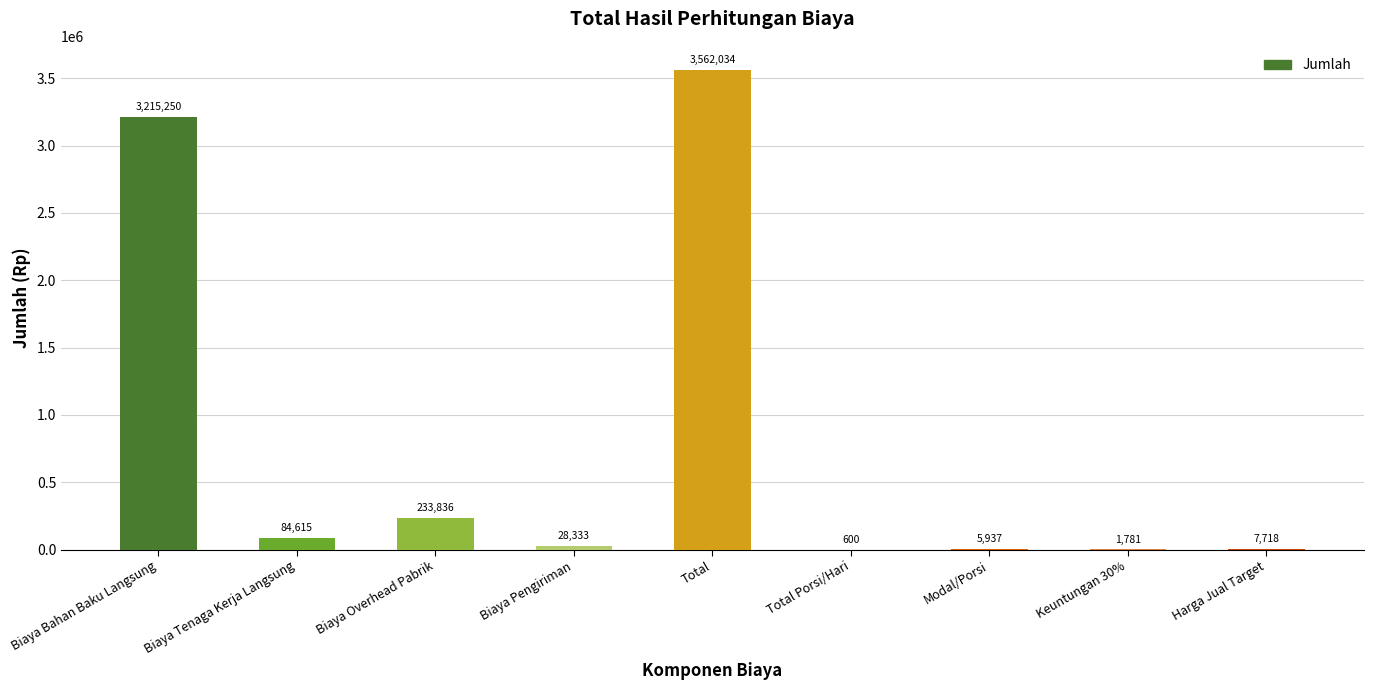

True or false: the data shows 233835.6 at Biaya Overhead Pabrik.

True